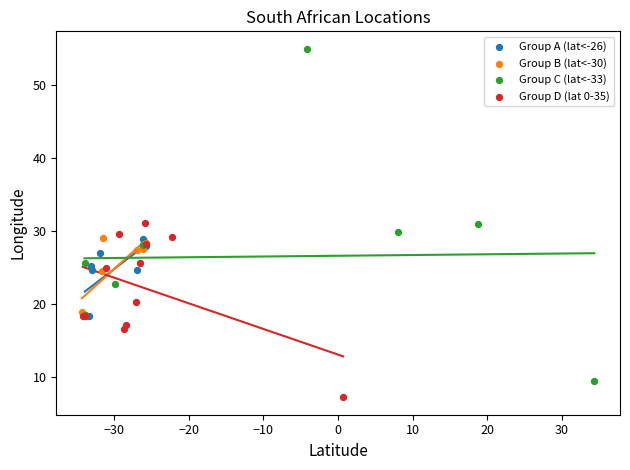

Which series has the widest spread of Y values?

Group C (lat<-33)